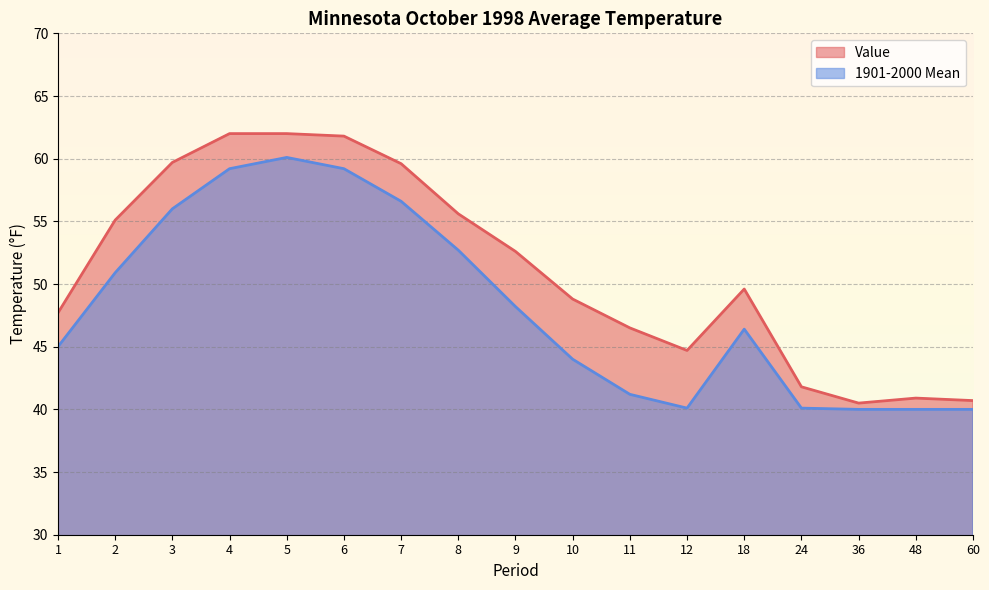

Where is the first local maximum for Value?

18